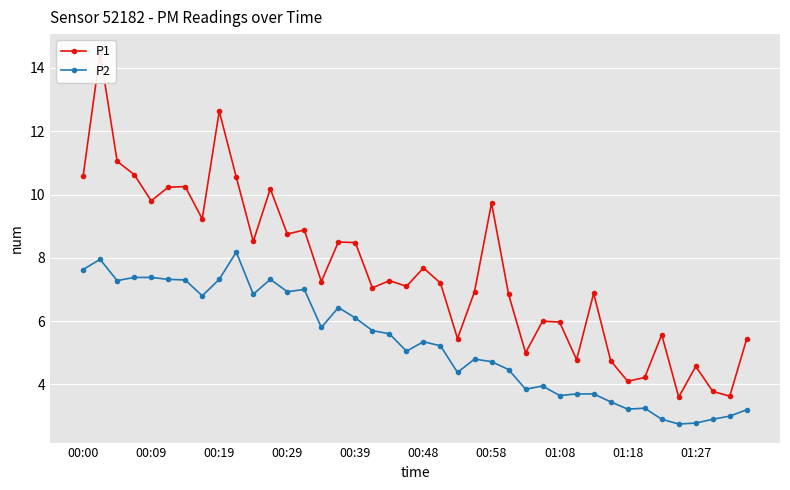

True or false: P2 and P1 intersect in this chart.

False